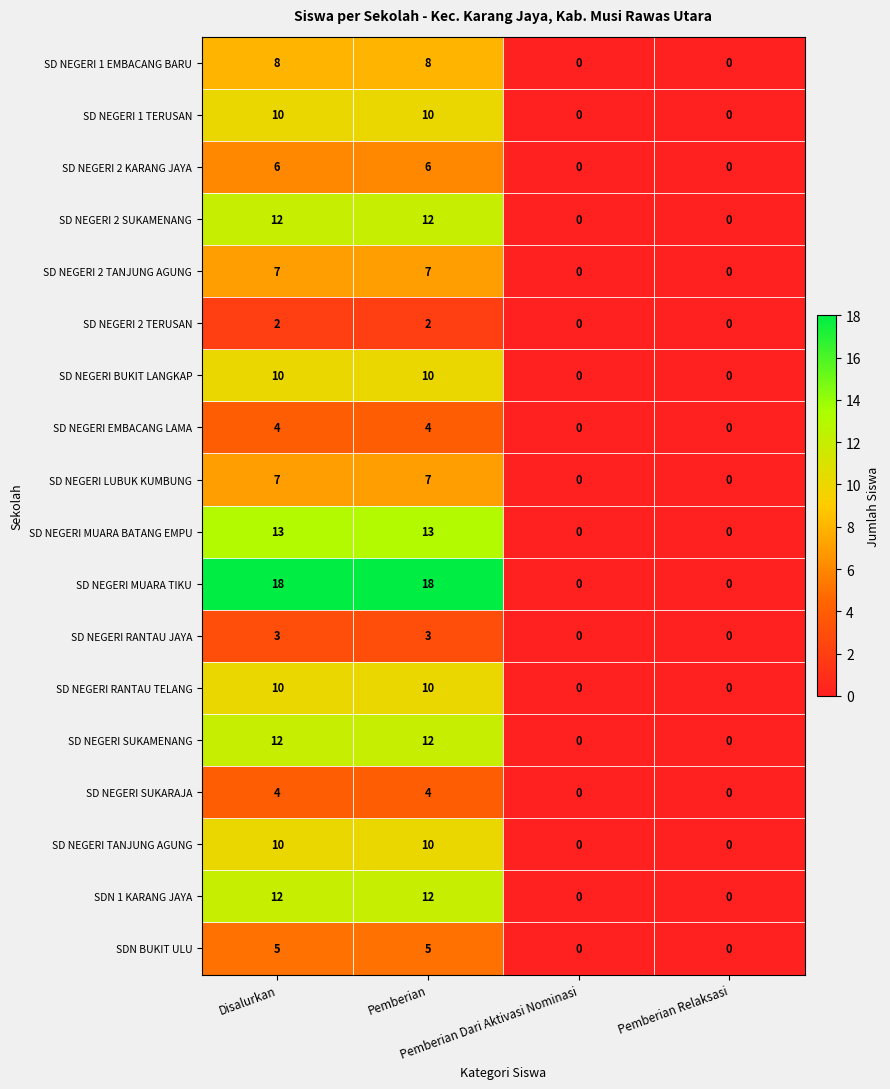

What is the maximum value shown in the chart?

18